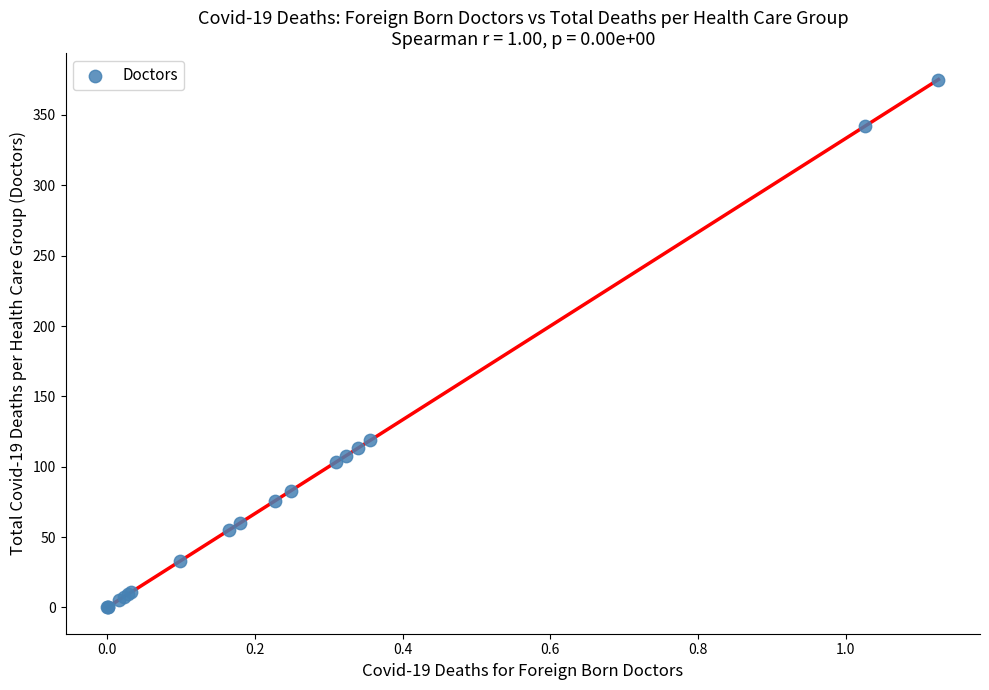

What Y value in the scatter plot is closest to 187?

118.7